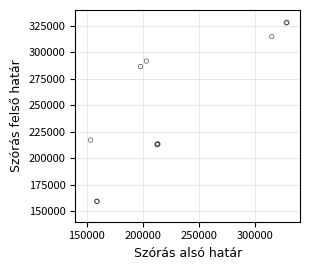

What Y value in the scatter plot is closest to 243780?

217133